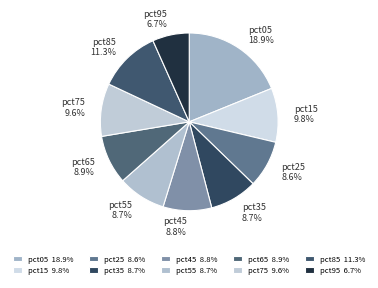

Does pct45 represent more than half of the total?

No